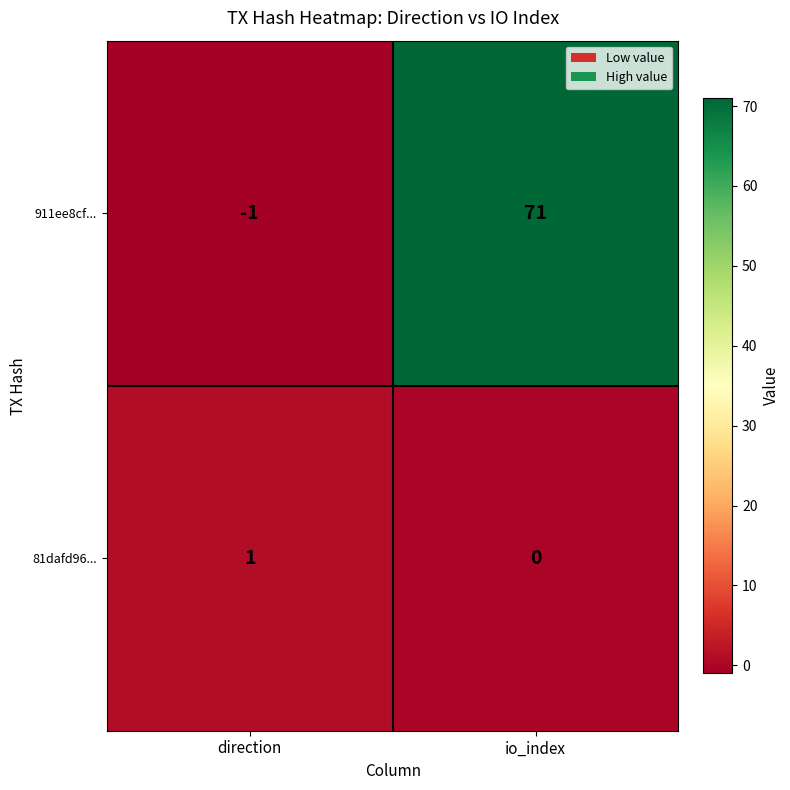

What is the total value across all series at io_index?

71